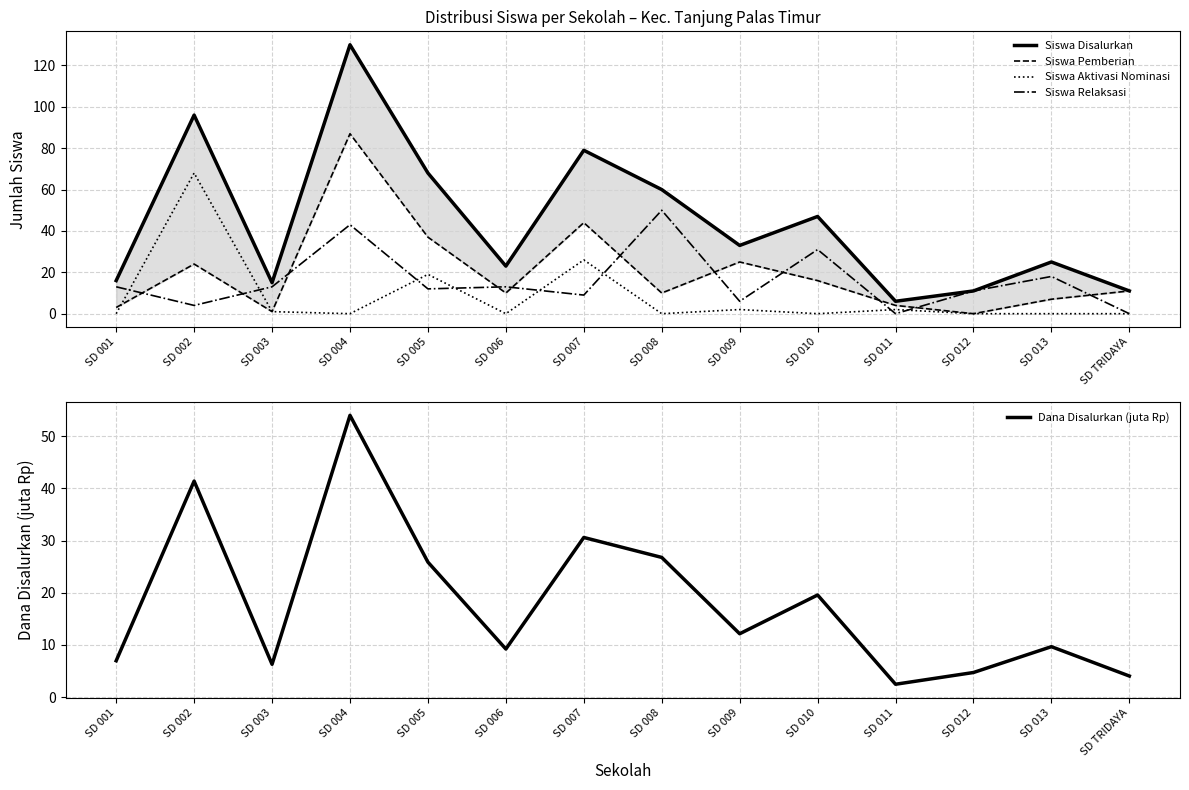

What is the maximum value for Siswa Relaksasi?

50